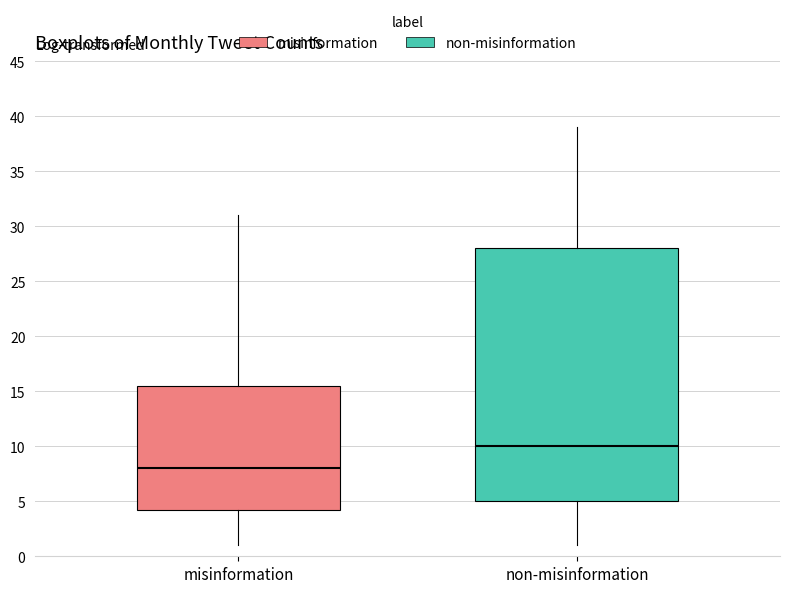

Comparing the boxes themselves (not the whiskers), which one is the tallest?

non-misinformation